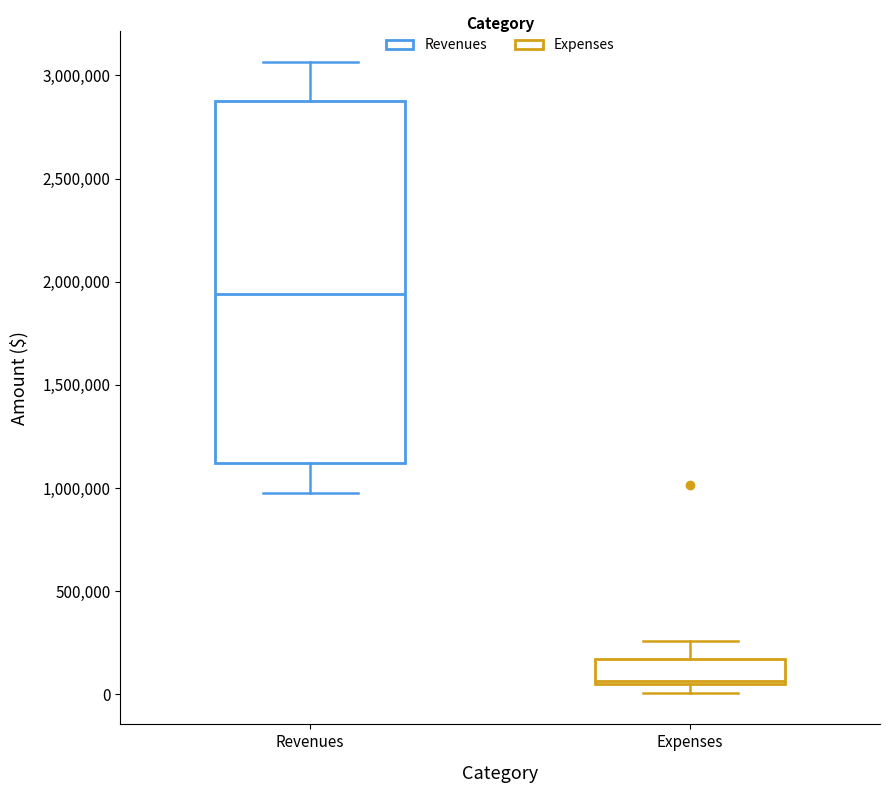

Which box has the lowest median line?

Expenses